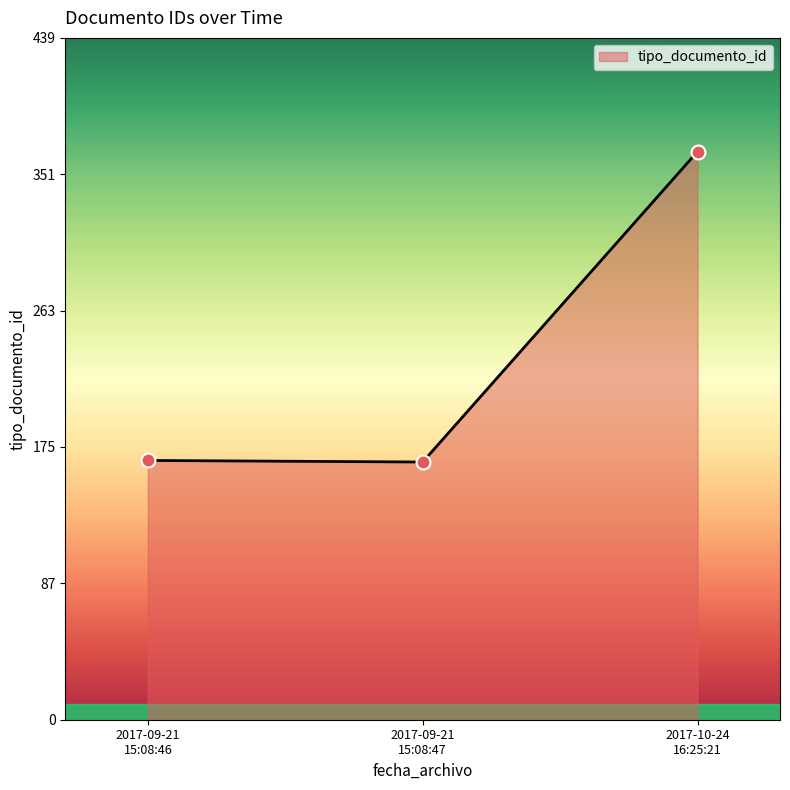

What is the maximum value shown in the chart?

366